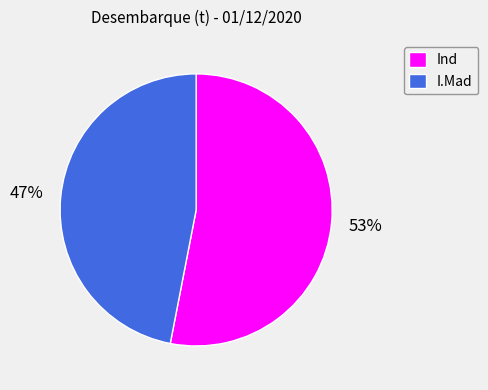

What is the largest slice in the pie chart?

Ind